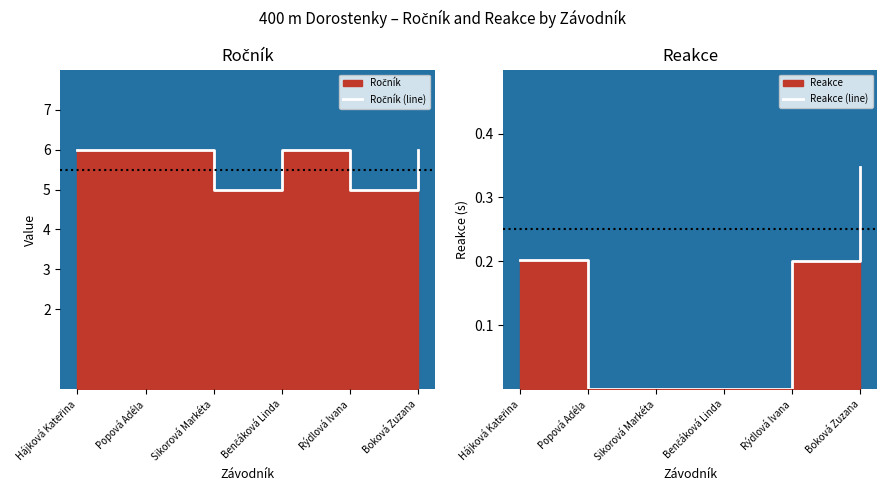

Where is Ročník (line) nearest to the value 5?

Sikorová Markéta